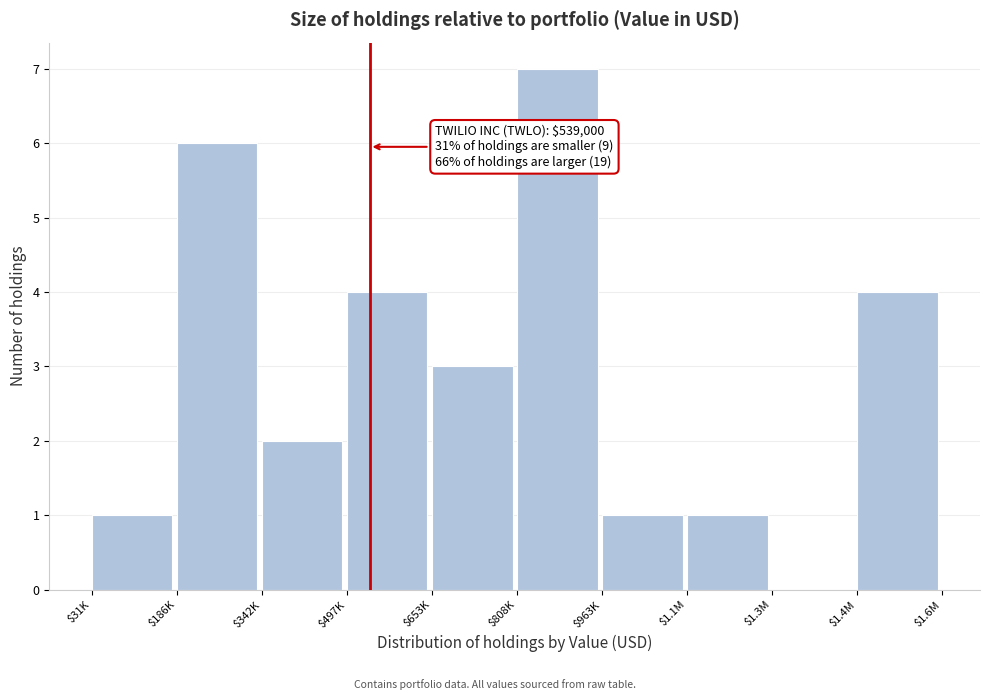

What is the sum of all values?

29